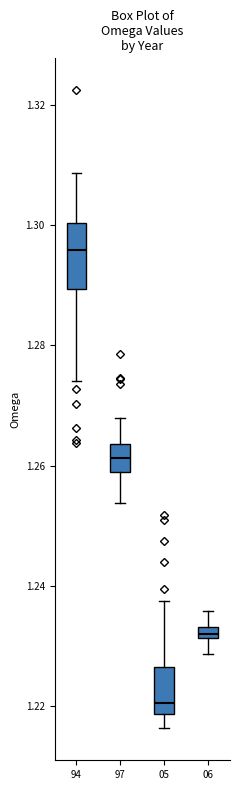

Which box is the tallest, from its lower edge to its upper edge?

94